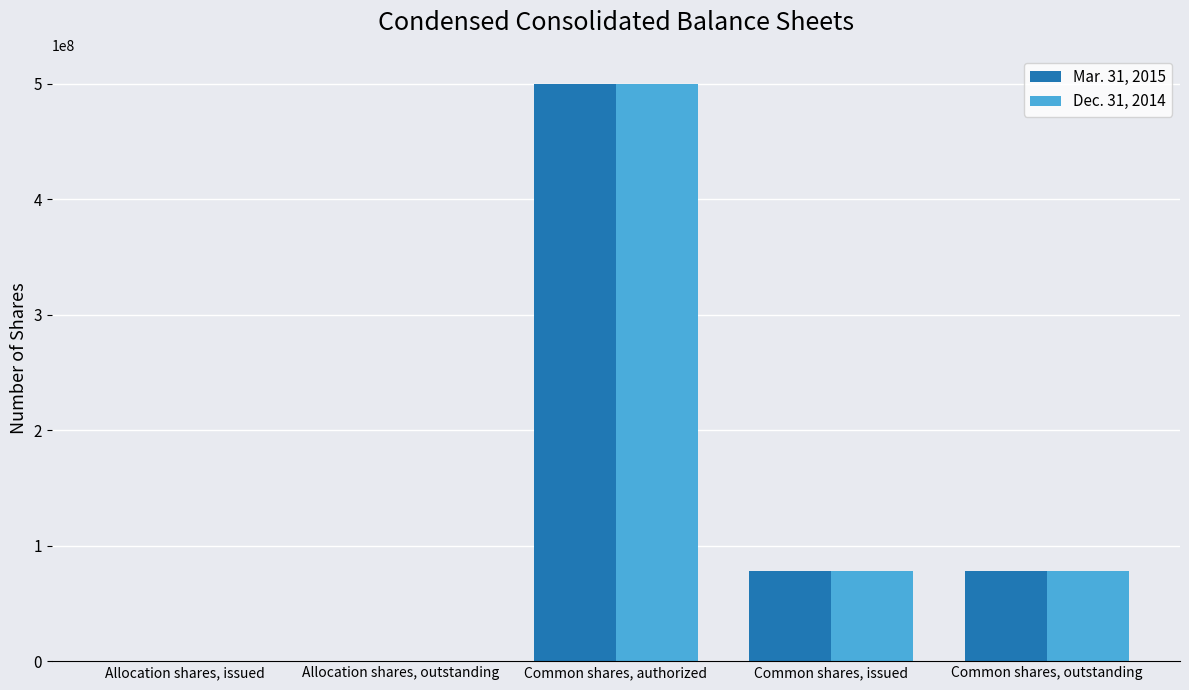

Count the Dec. 31, 2014 values in the range 1000 to 77887500.

4